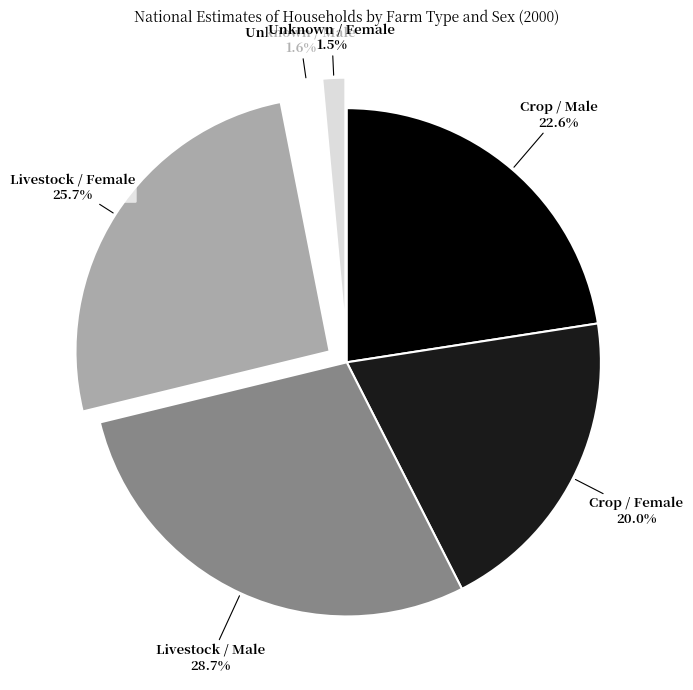

What is the total percentage of Crop / Female and Unknown / Male?

21.6%